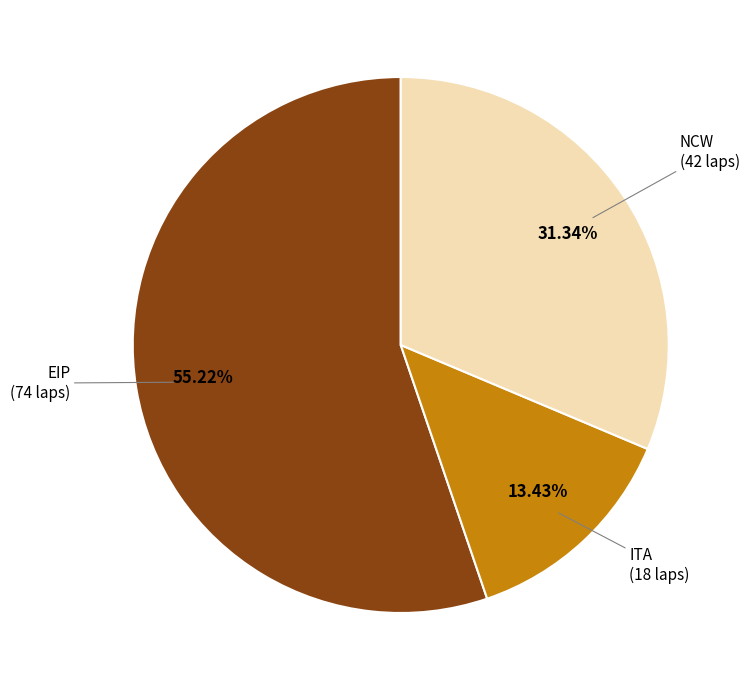

What is the smallest slice in the pie chart?

ITA